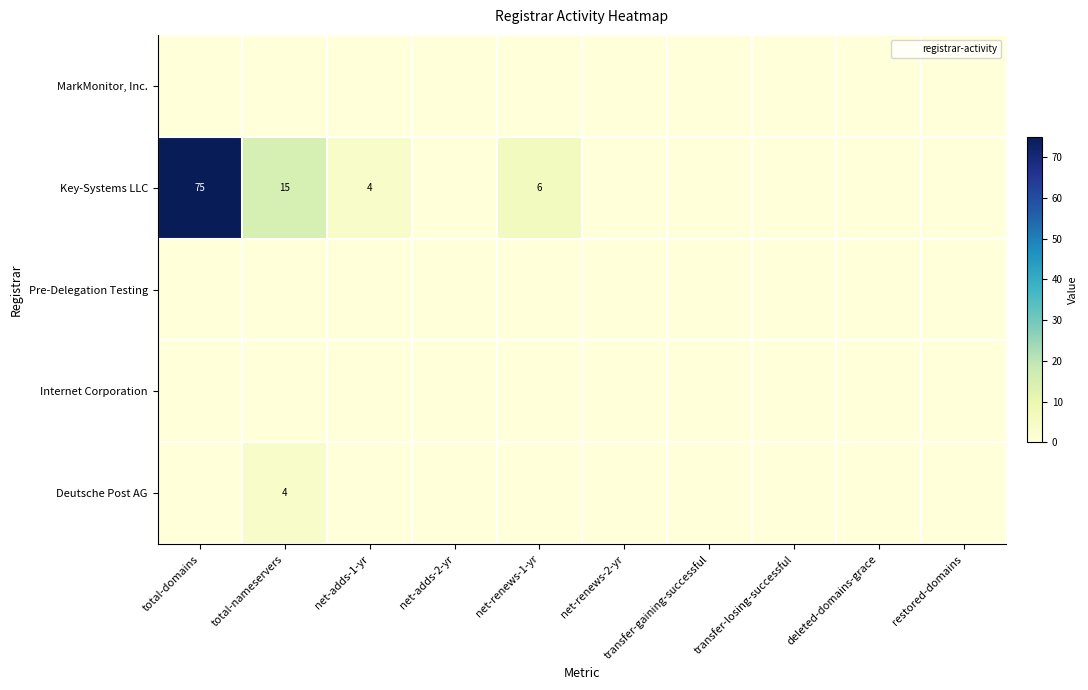

How many series are shown in this chart?

5